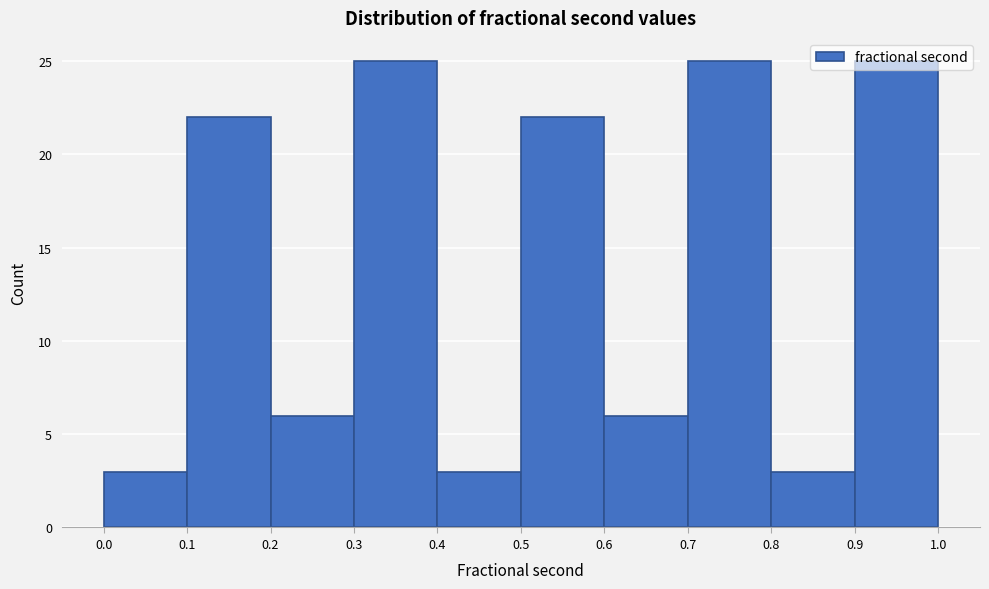

Reading left to right, list every bar in this chart as the range it spans on the x-axis followed by its height. The values are not printed on the chart, so give them approximately, as read against the axis.

0.0 to 0.1: 3
0.1 to 0.2: 22
0.2 to 0.3: 6
0.3 to 0.4: 25
0.4 to 0.5: 3
0.5 to 0.6: 22
0.6 to 0.7: 6
0.7 to 0.8: 25
0.8 to 0.9: 3
0.9 to 1.0: 25